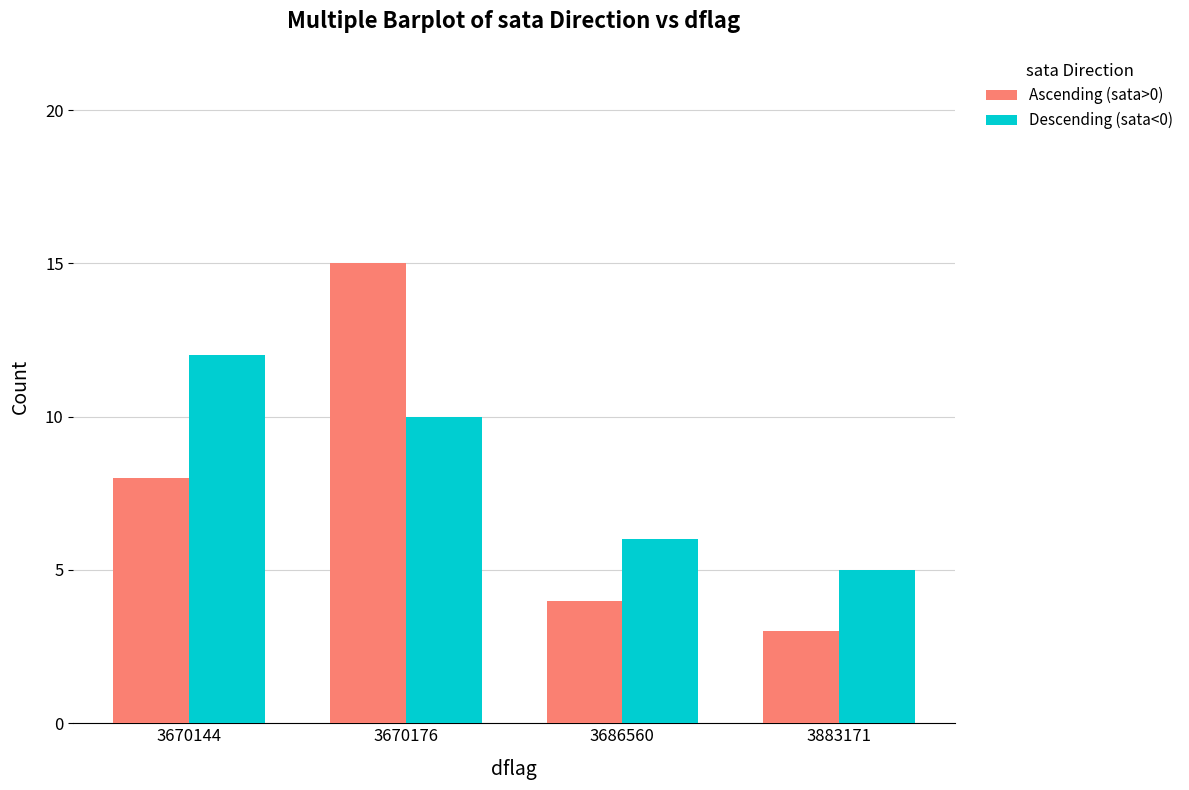

List the series in order of their peak value, highest first.

Ascending (sata>0), Descending (sata<0)